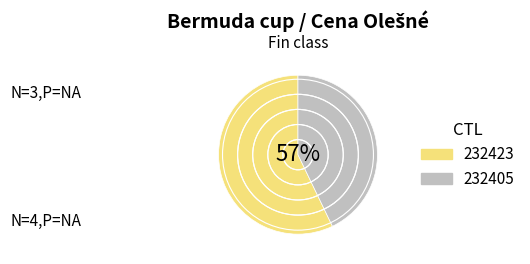

To the nearest percent, what is the difference between the 232423 and 232405 slice percentages?

14%